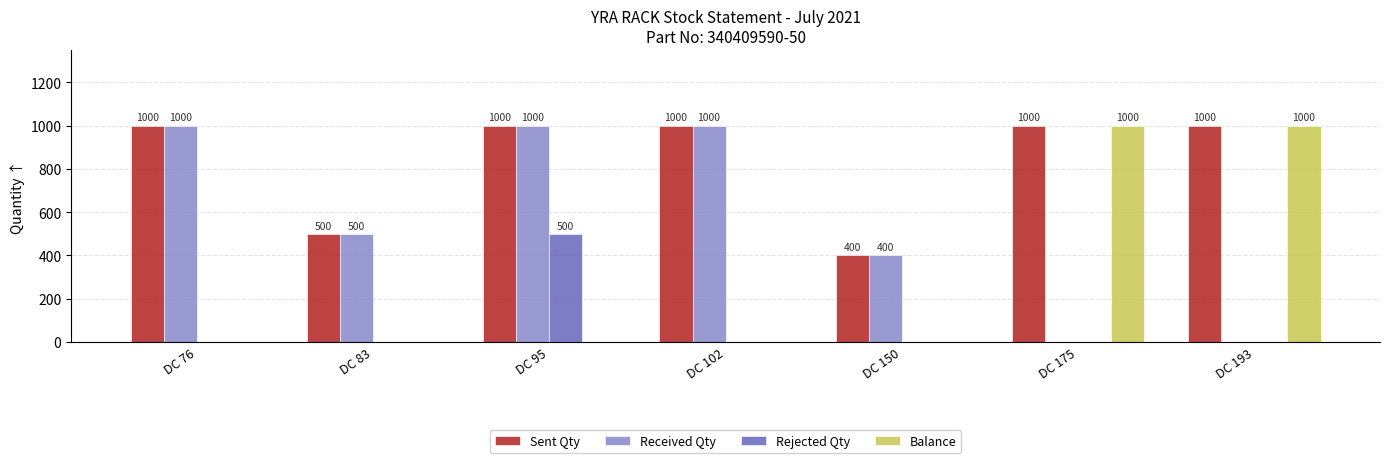

Where does the Received Qty series first go above 500?

DC 76